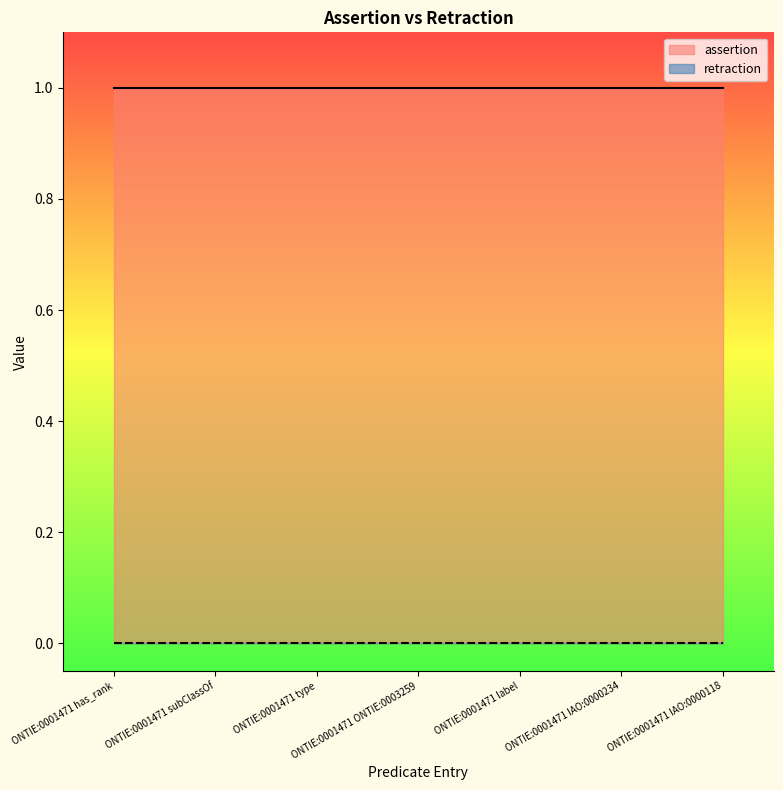

Which has a higher value, ONTIE:0001471 label or ONTIE:0001471 IAO:0000234?

ONTIE:0001471 label